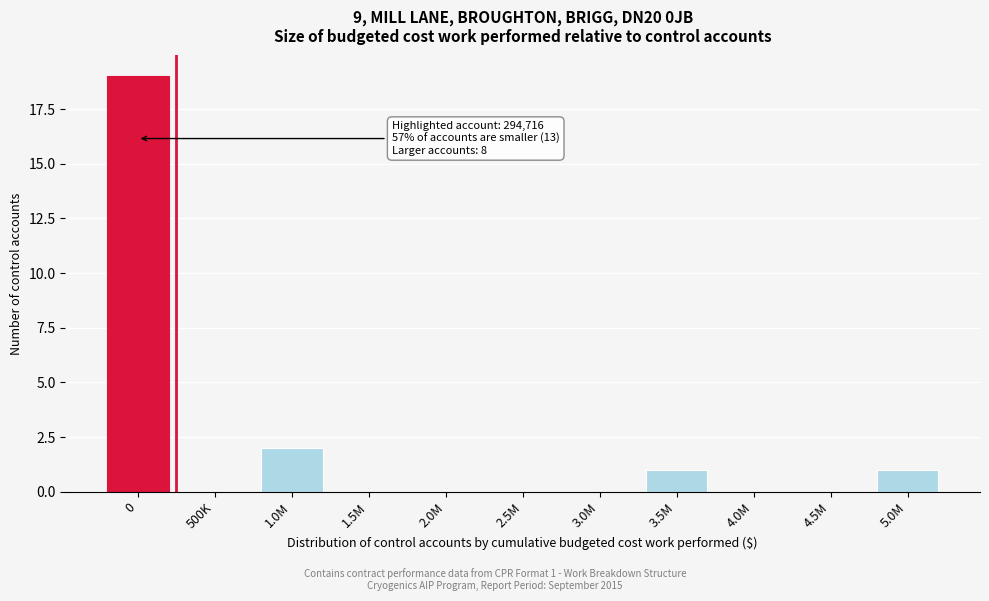

Reading left to right, extract all data points from this chart.

0=19	500K=0	1.0M=2	1.5M=0	2.0M=0	2.5M=0	3.0M=0	3.5M=1	4.0M=0	4.5M=0	5.0M=1